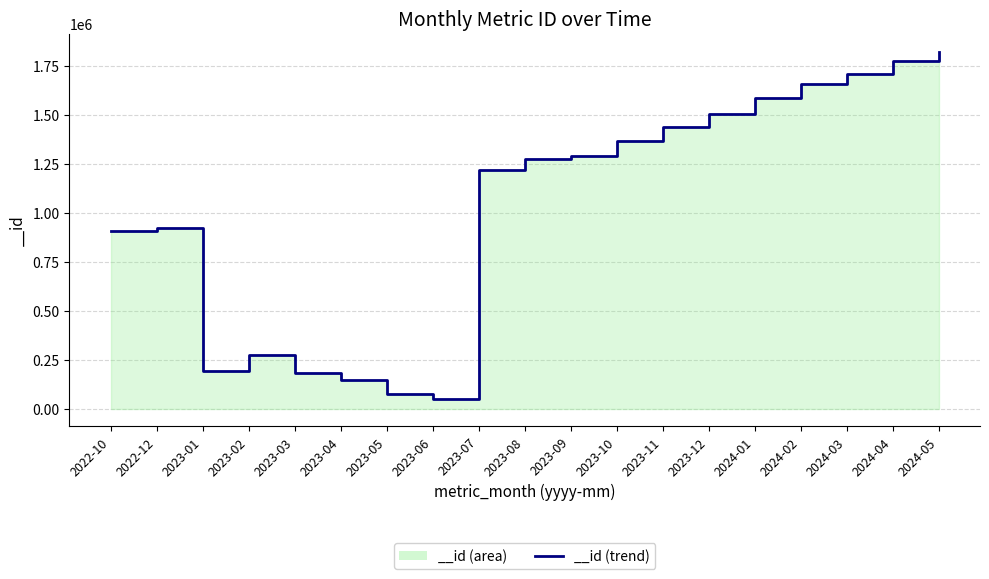

How many lines are shown in the chart?

1